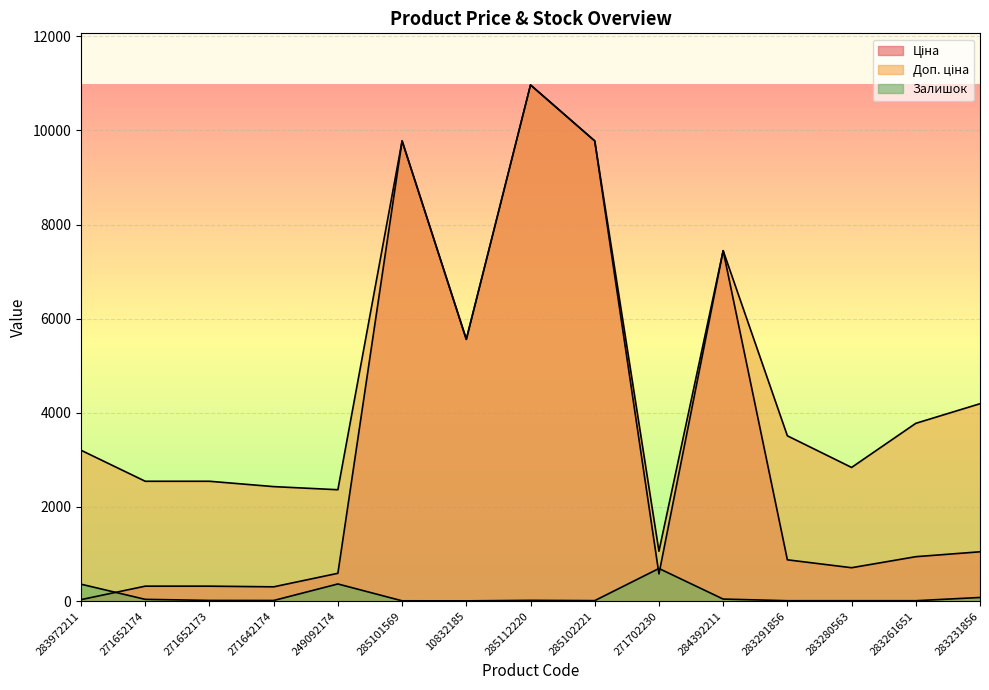

How many lines are shown in the chart?

3